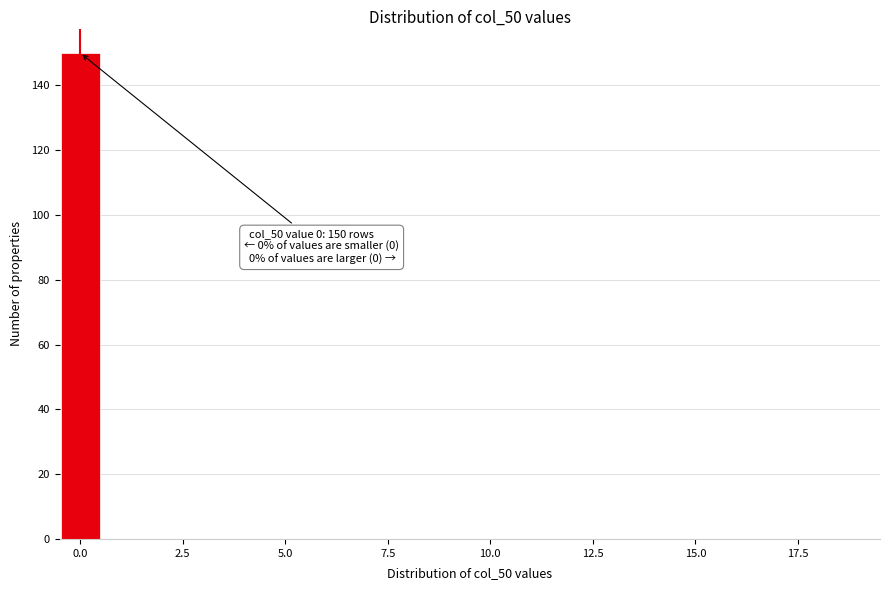

Around what value on the x-axis is the tallest bar? Give the approximate position of its centre, as read against the axis.

0.0